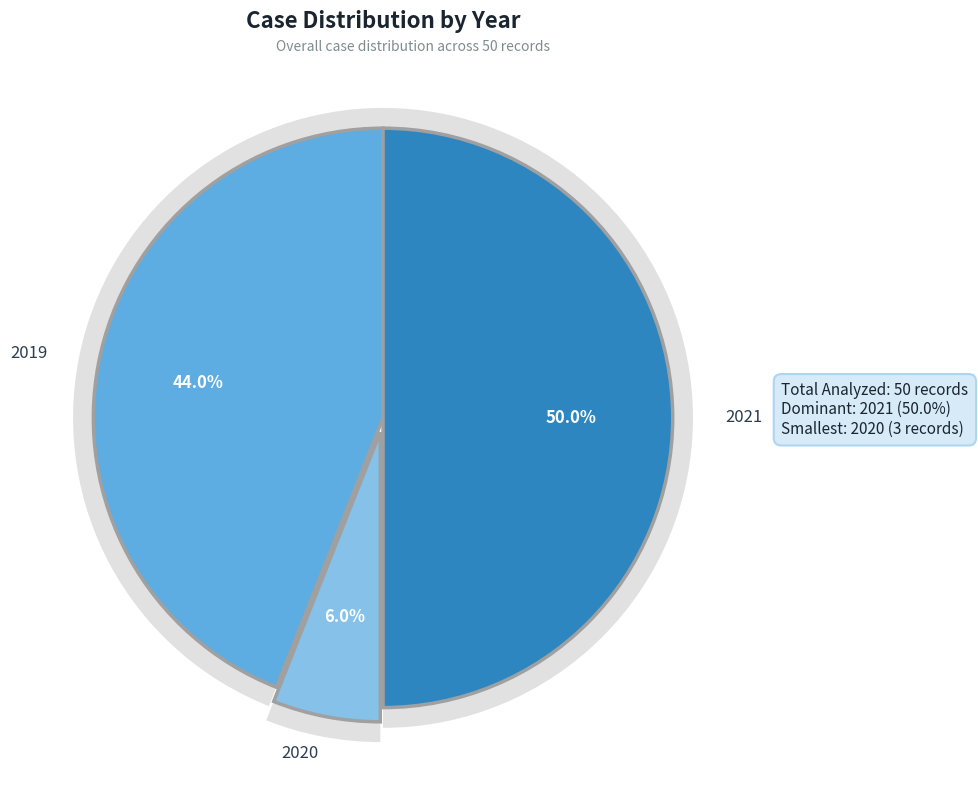

What is the ratio of the value at 2021 to the value at 2020?

8.3